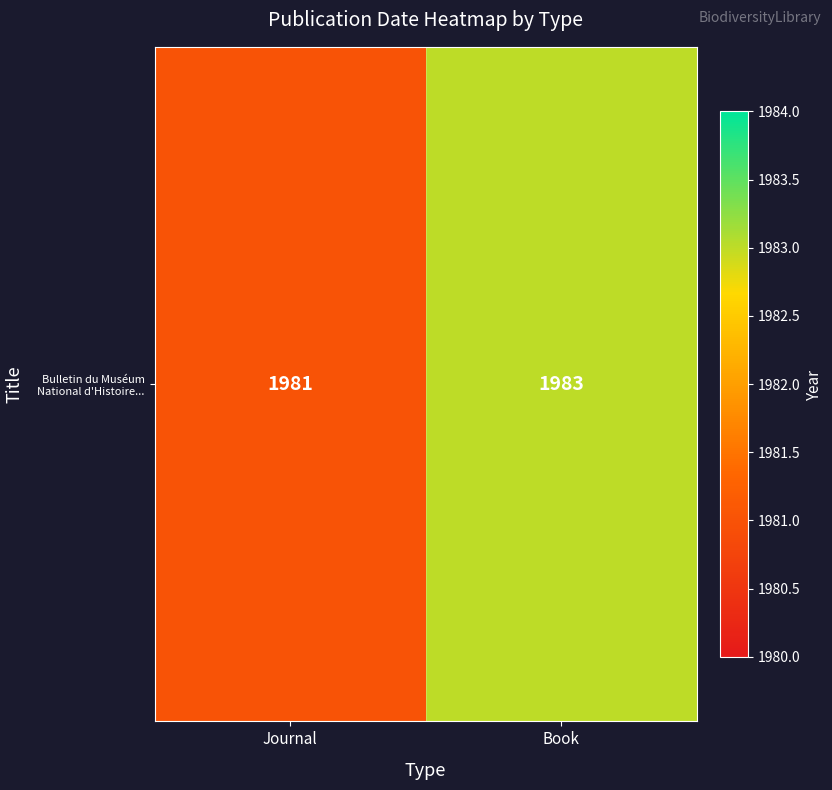

At which label is the value closest to 1982?

Journal